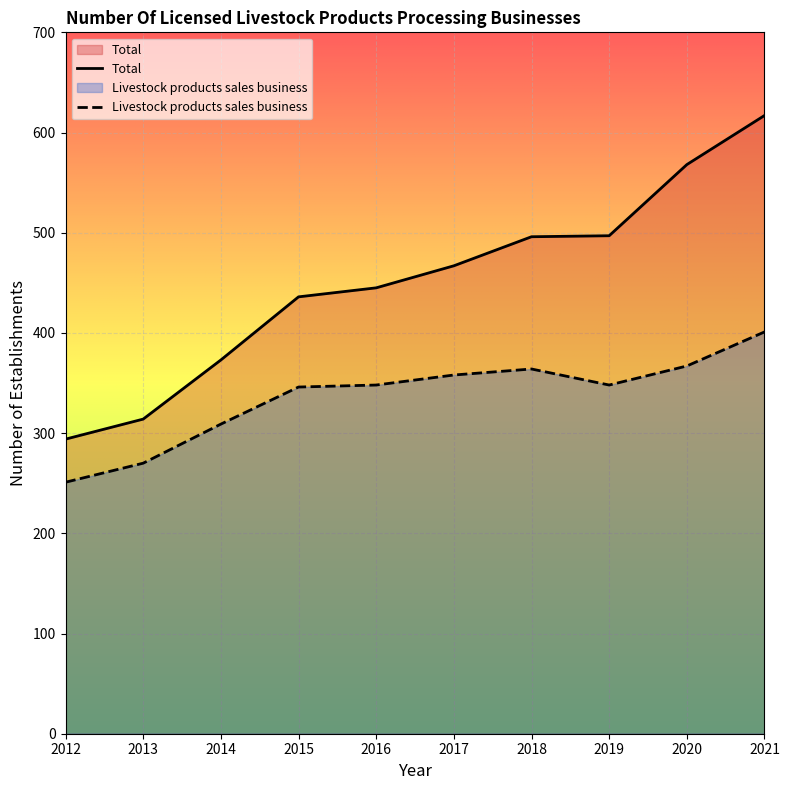

True or false: Total and Livestock products sales business cross at least once.

False